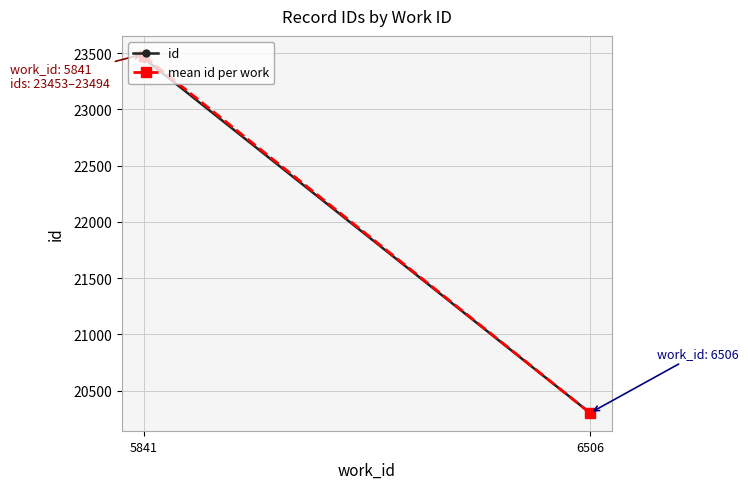

Reading left to right, list all the values displayed in this chart.

20302	20303	23453	23460	23470	23472	23474	23476	23477	23494